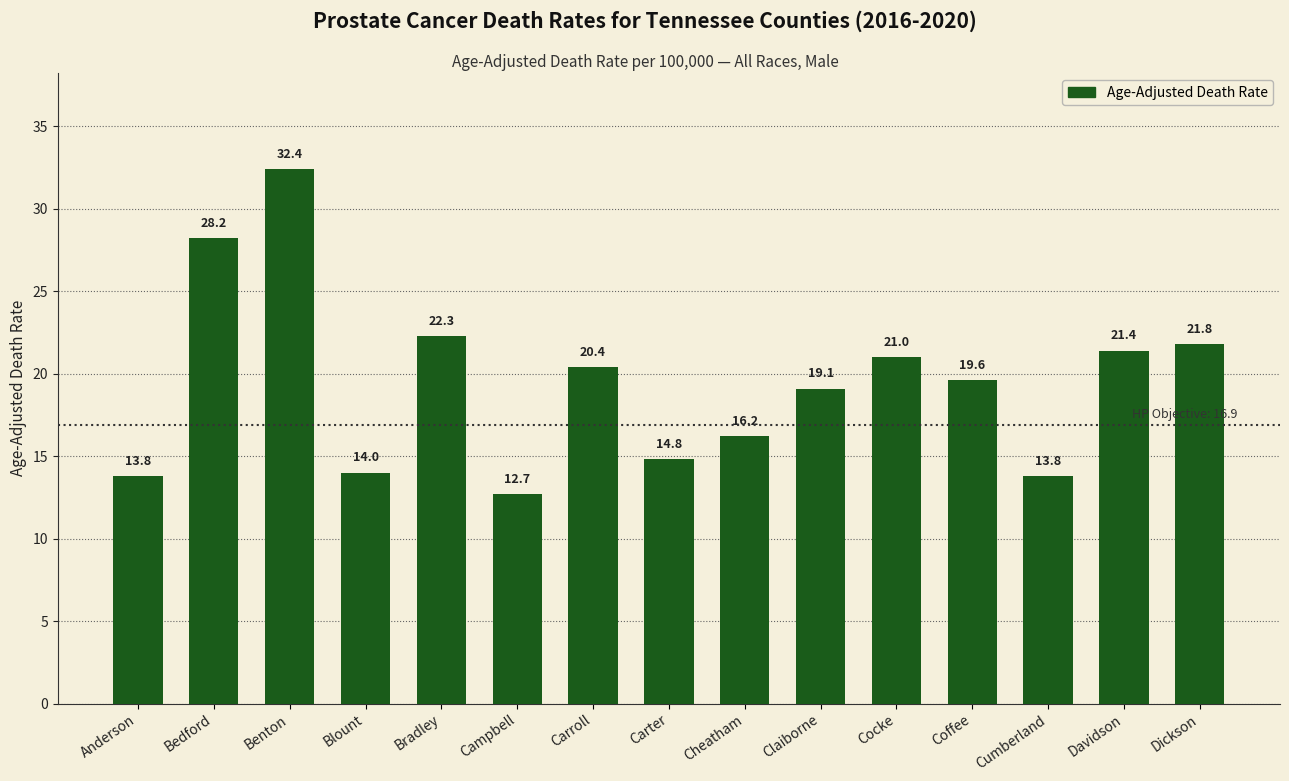

What is the label of the 5th bar from the right?

Cocke